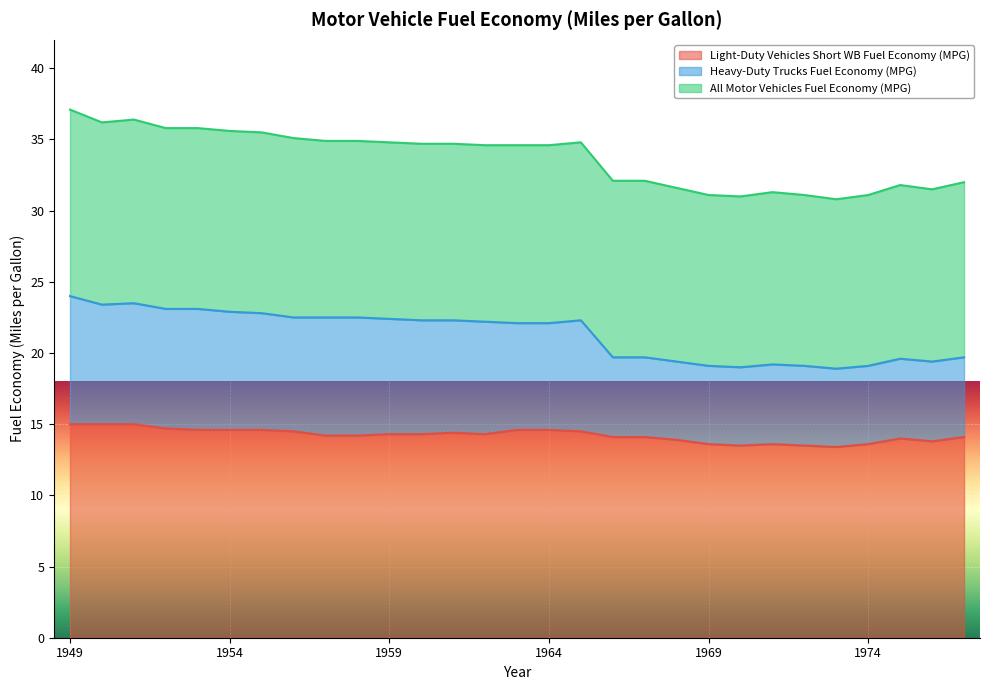

True or false: Light-Duty Vehicles Short WB Fuel Economy (MPG) and Heavy-Duty Trucks Fuel Economy (MPG) intersect in this chart.

False